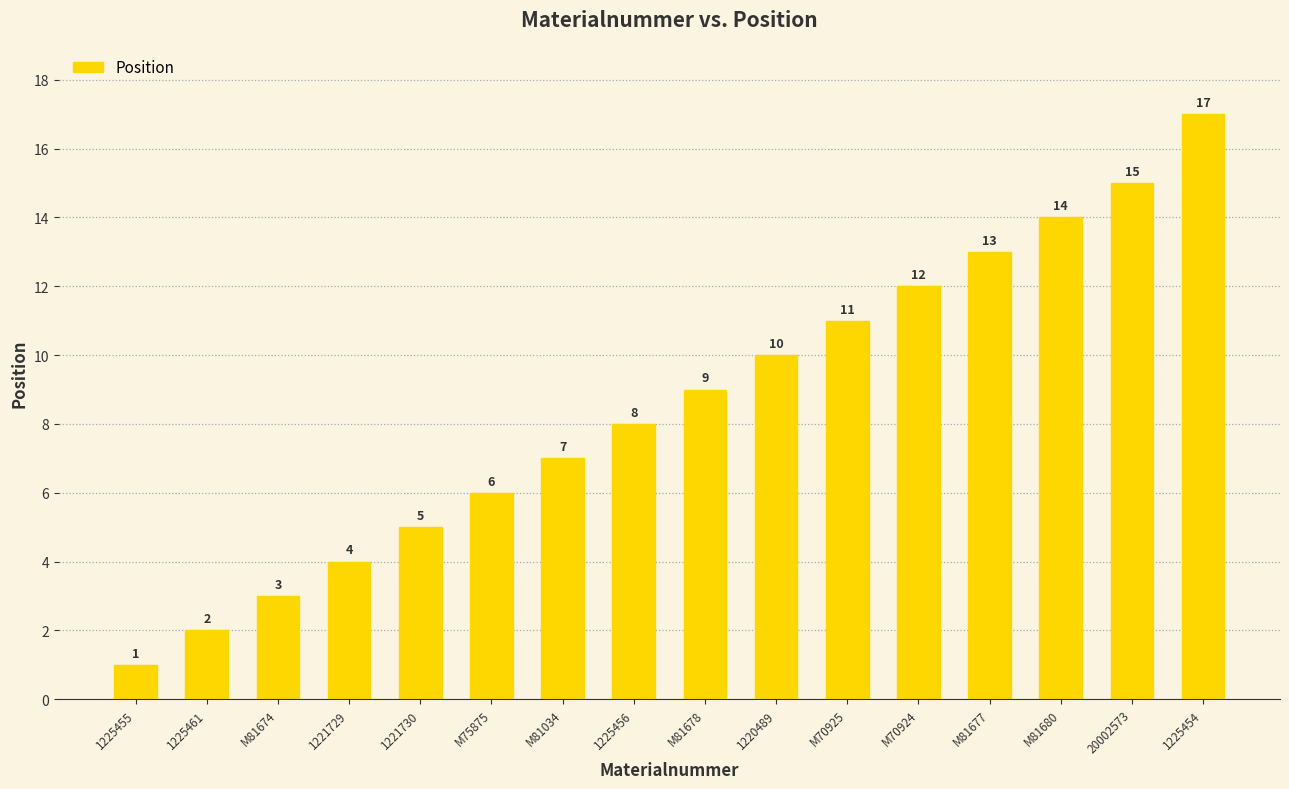

At which category does the chart reach its peak across all series?

1225454